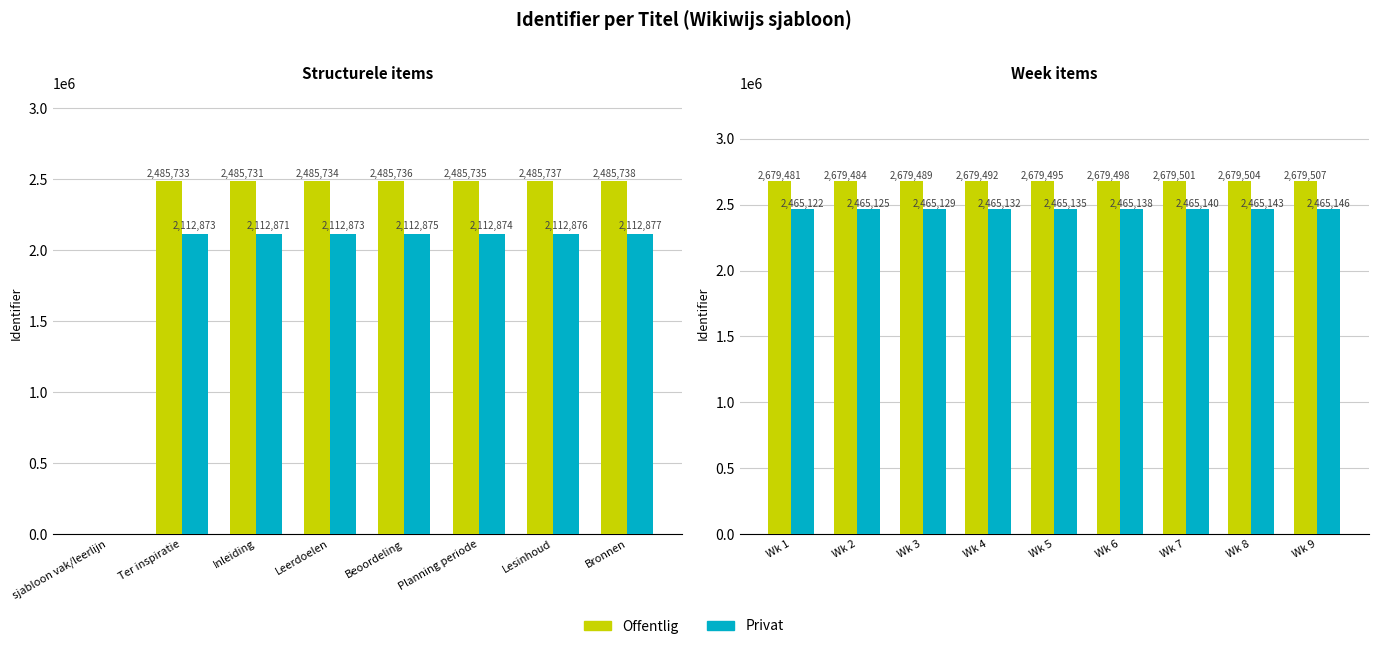

What is the value of the Privat bar at the 4th from the left?

2465132